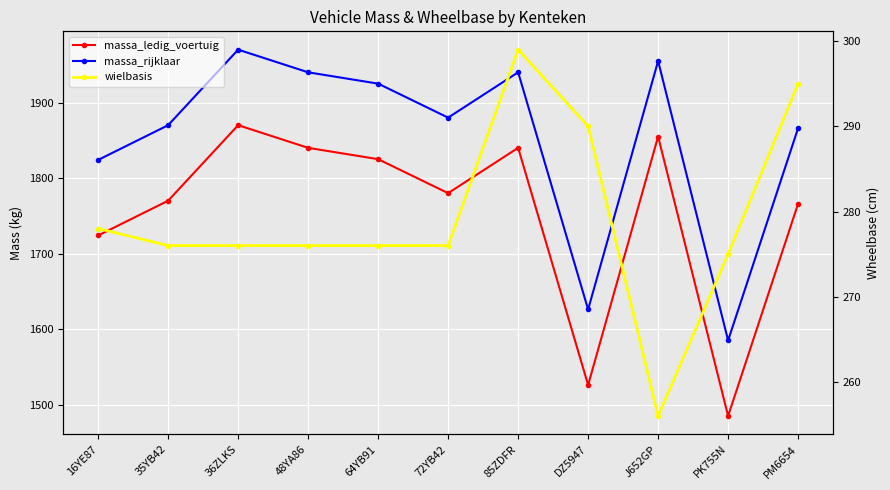

What position from the left is PM6654?

11